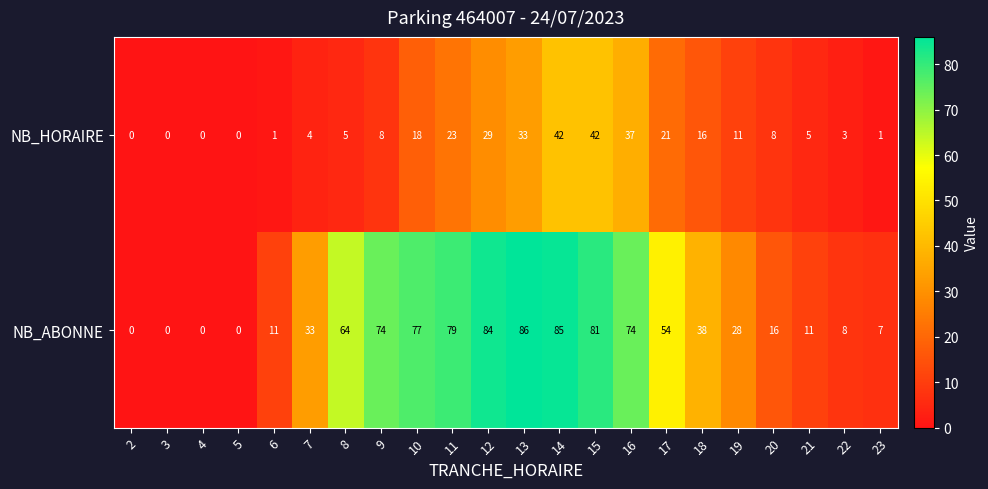

At which category is the sum across all series the highest?

14